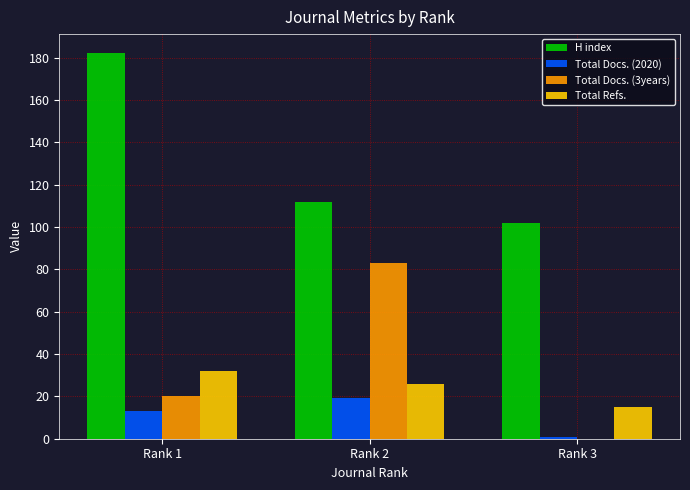

Between Rank 1 and Rank 2, which series saw the biggest shift?

H index